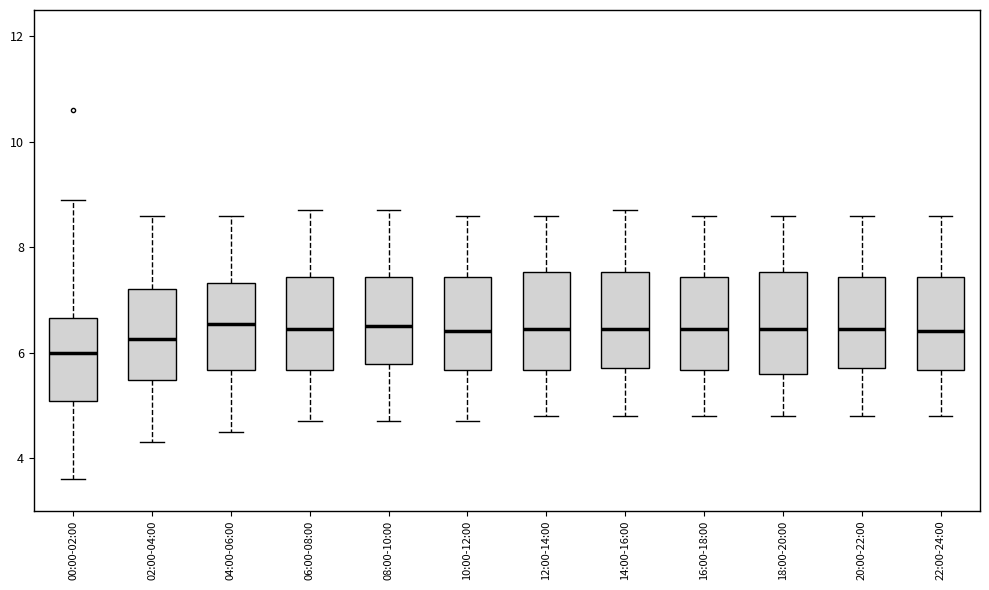

Reading left to right, read every box against the y-axis: the position of its median line, the range the box covers, and the ends of its whiskers. The values are not printed on the chart, so give them approximately, as read against the axis.

00:00-02:00: median 6.0, box 5.0 to 6.6, whiskers 3.6 to 9.0
02:00-04:00: median 6.2, box 5.4 to 7.2, whiskers 4.4 to 8.6
04:00-06:00: median 6.6, box 5.6 to 7.4, whiskers 4.6 to 8.6
06:00-08:00: median 6.4, box 5.6 to 7.4, whiskers 4.8 to 8.8
08:00-10:00: median 6.6, box 5.8 to 7.4, whiskers 4.8 to 8.8
10:00-12:00: median 6.4, box 5.6 to 7.4, whiskers 4.8 to 8.6
12:00-14:00: median 6.4, box 5.6 to 7.6, whiskers 4.8 to 8.6
14:00-16:00: median 6.4, box 5.8 to 7.6, whiskers 4.8 to 8.8
16:00-18:00: median 6.4, box 5.6 to 7.4, whiskers 4.8 to 8.6
18:00-20:00: median 6.4, box 5.6 to 7.6, whiskers 4.8 to 8.6
20:00-22:00: median 6.4, box 5.8 to 7.4, whiskers 4.8 to 8.6
22:00-24:00: median 6.4, box 5.6 to 7.4, whiskers 4.8 to 8.6